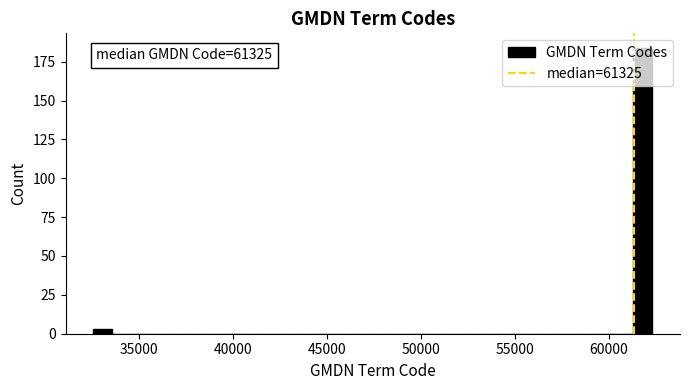

Read against the x-axis, roughly where is the centre of the tallest bar?

62000